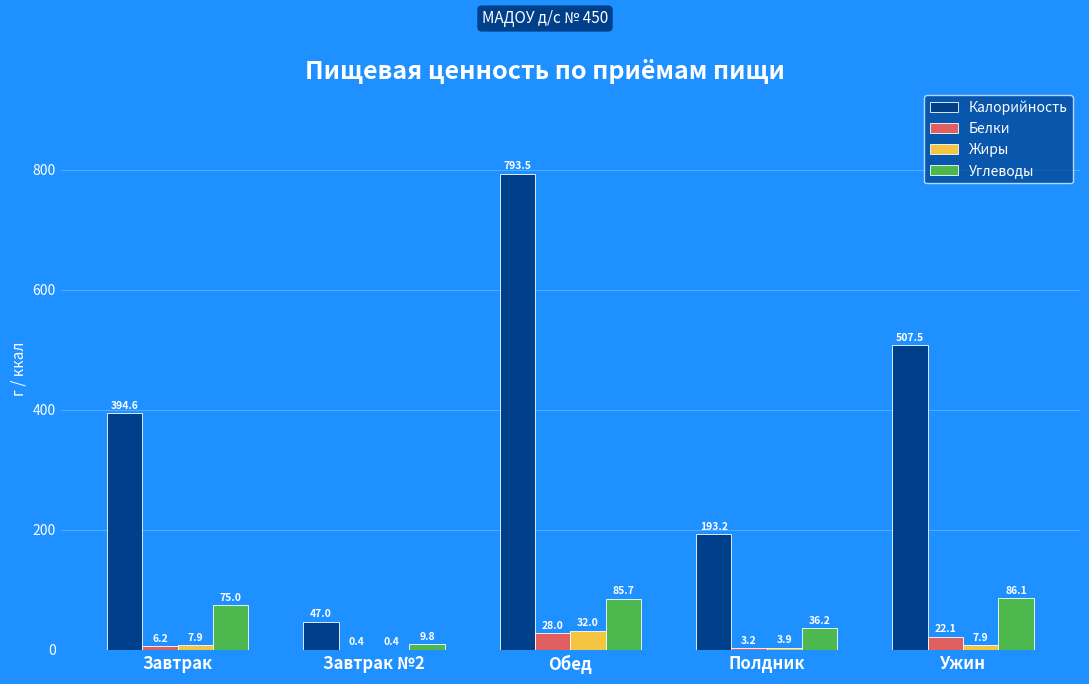

The value of Калорийность at Ужин is 507.5. True or false?

True